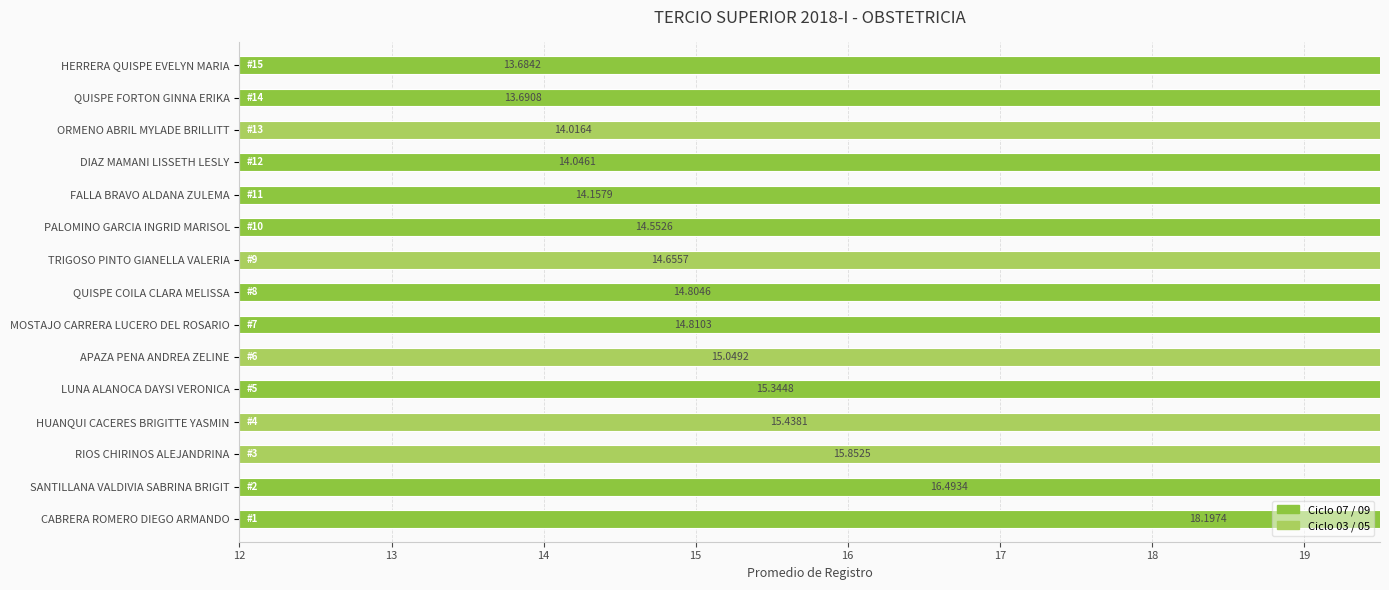

Reading left to right, list all the values displayed in this chart.

18.2	16.5	15.9	15.4	15.3	15.0	14.8	14.8	14.7	14.6	14.2	14.0	14.0	13.7	13.7